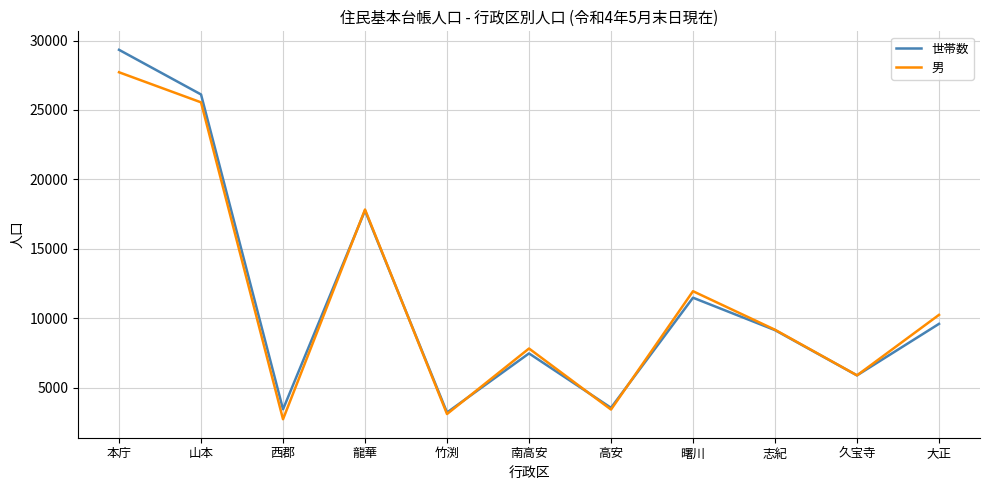

The value of 男 at 久宝寺 is 5880. True or false?

True